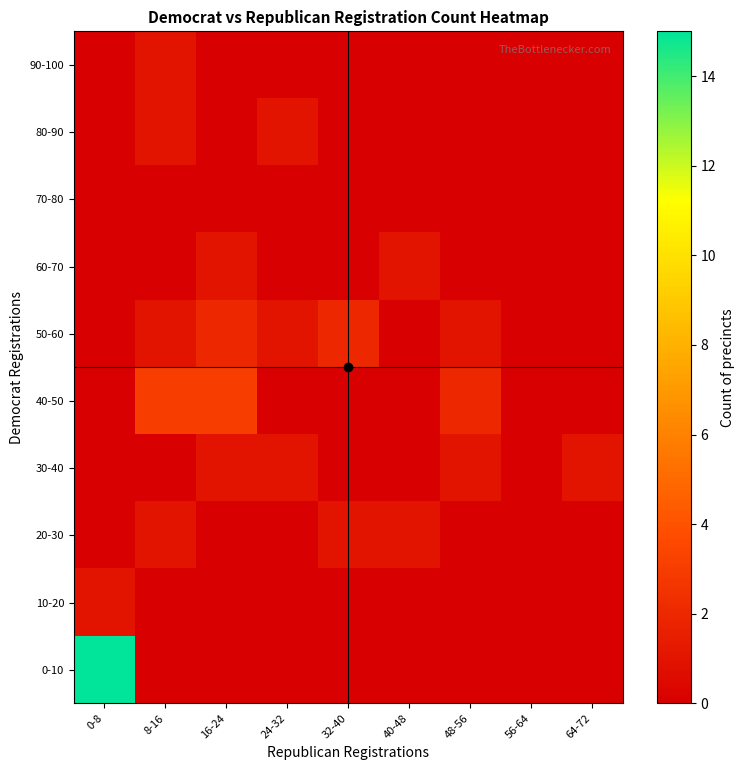

Reading left to right, what are all the values shown in this chart?

90-100: 0-8=0	8-16=1	16-24=0	24-32=0	32-40=0	40-48=0	48-56=0	56-64=0	64-72=0
80-90: 0-8=0	8-16=1	16-24=0	24-32=1	32-40=0	40-48=0	48-56=0	56-64=0	64-72=0
70-80: 0-8=0	8-16=0	16-24=0	24-32=0	32-40=0	40-48=0	48-56=0	56-64=0	64-72=0
60-70: 0-8=0	8-16=0	16-24=1	24-32=0	32-40=0	40-48=1	48-56=0	56-64=0	64-72=0
50-60: 0-8=0	8-16=1	16-24=2	24-32=1	32-40=2	40-48=0	48-56=1	56-64=0	64-72=0
40-50: 0-8=0	8-16=3	16-24=3	24-32=0	32-40=0	40-48=0	48-56=2	56-64=0	64-72=0
30-40: 0-8=0	8-16=0	16-24=1	24-32=1	32-40=0	40-48=0	48-56=1	56-64=0	64-72=1
20-30: 0-8=0	8-16=1	16-24=0	24-32=0	32-40=1	40-48=1	48-56=0	56-64=0	64-72=0
10-20: 0-8=1	8-16=0	16-24=0	24-32=0	32-40=0	40-48=0	48-56=0	56-64=0	64-72=0
0-10: 0-8=15	8-16=0	16-24=0	24-32=0	32-40=0	40-48=0	48-56=0	56-64=0	64-72=0